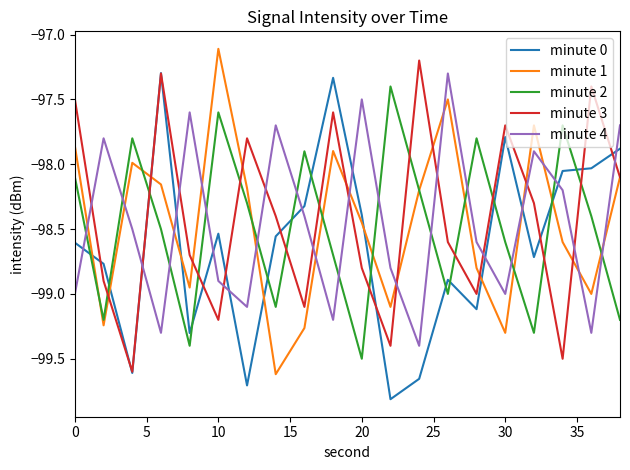

True or false: minute 4 and minute 1 intersect in this chart.

True